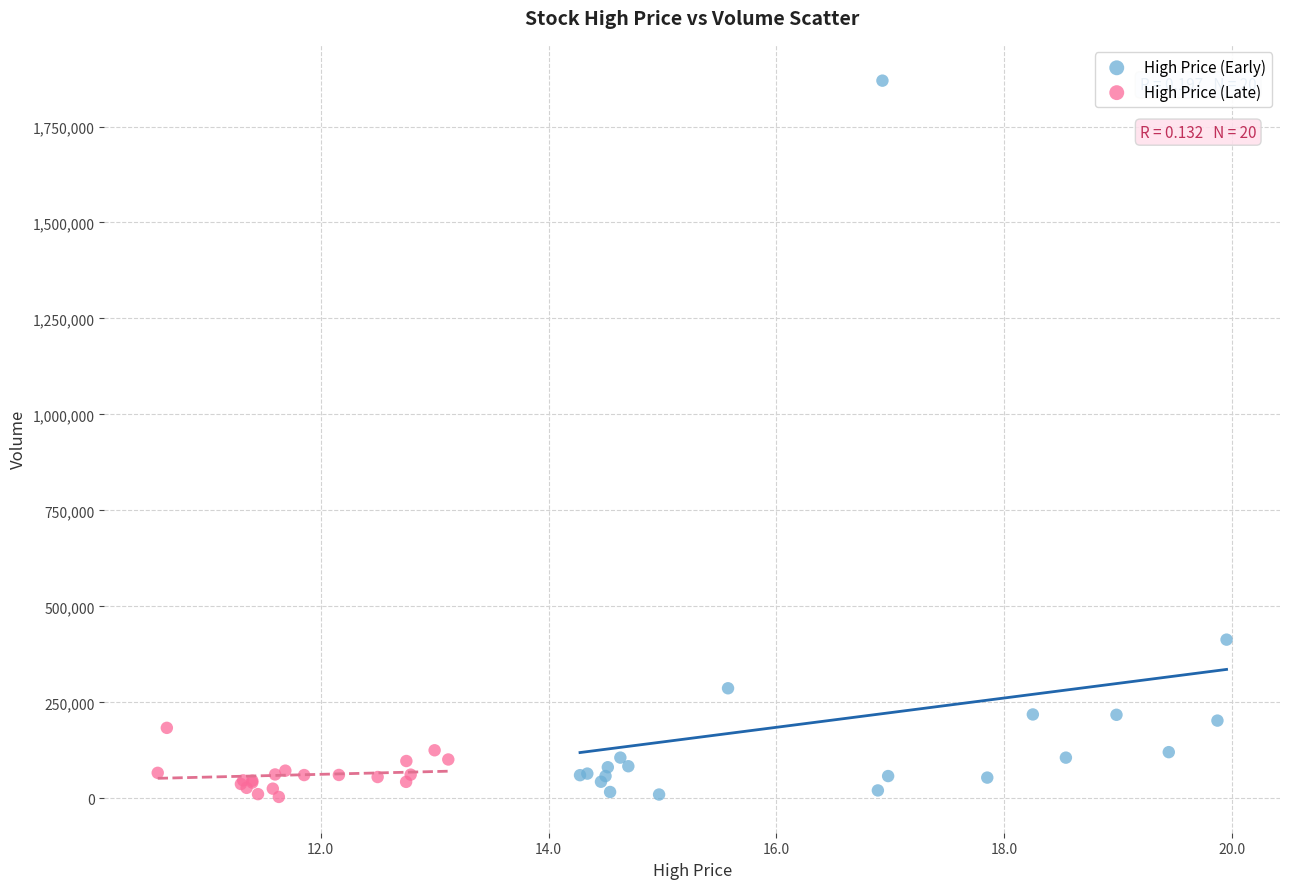

What are all the series names shown in the legend?

High Price (Early), High Price (Late)